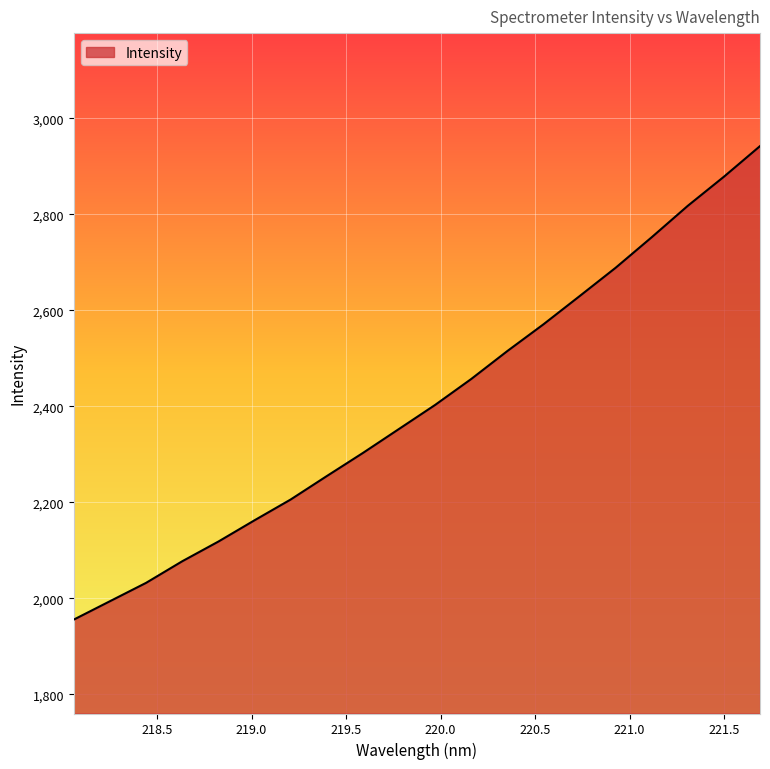

What is the minimum value shown in the chart?

1955.8